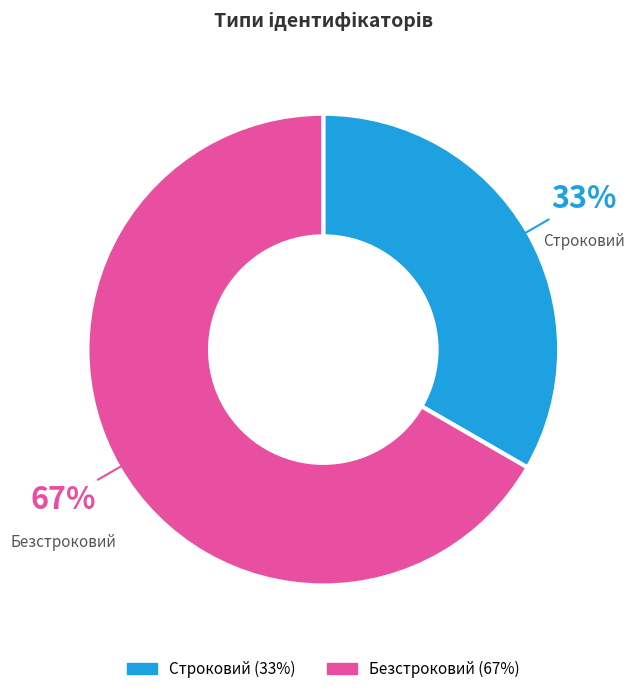

Which has a higher value, Строковий or Безстроковий?

Безстроковий